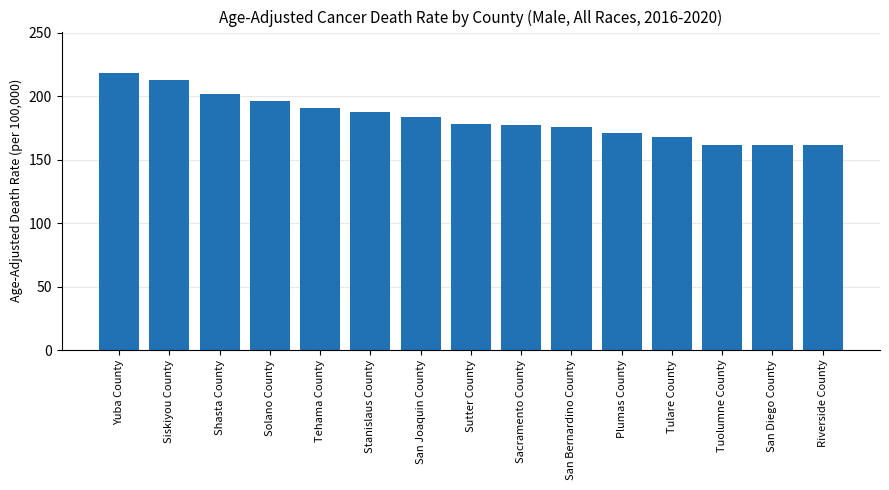

Which label corresponds to the largest value in the chart?

Yuba County